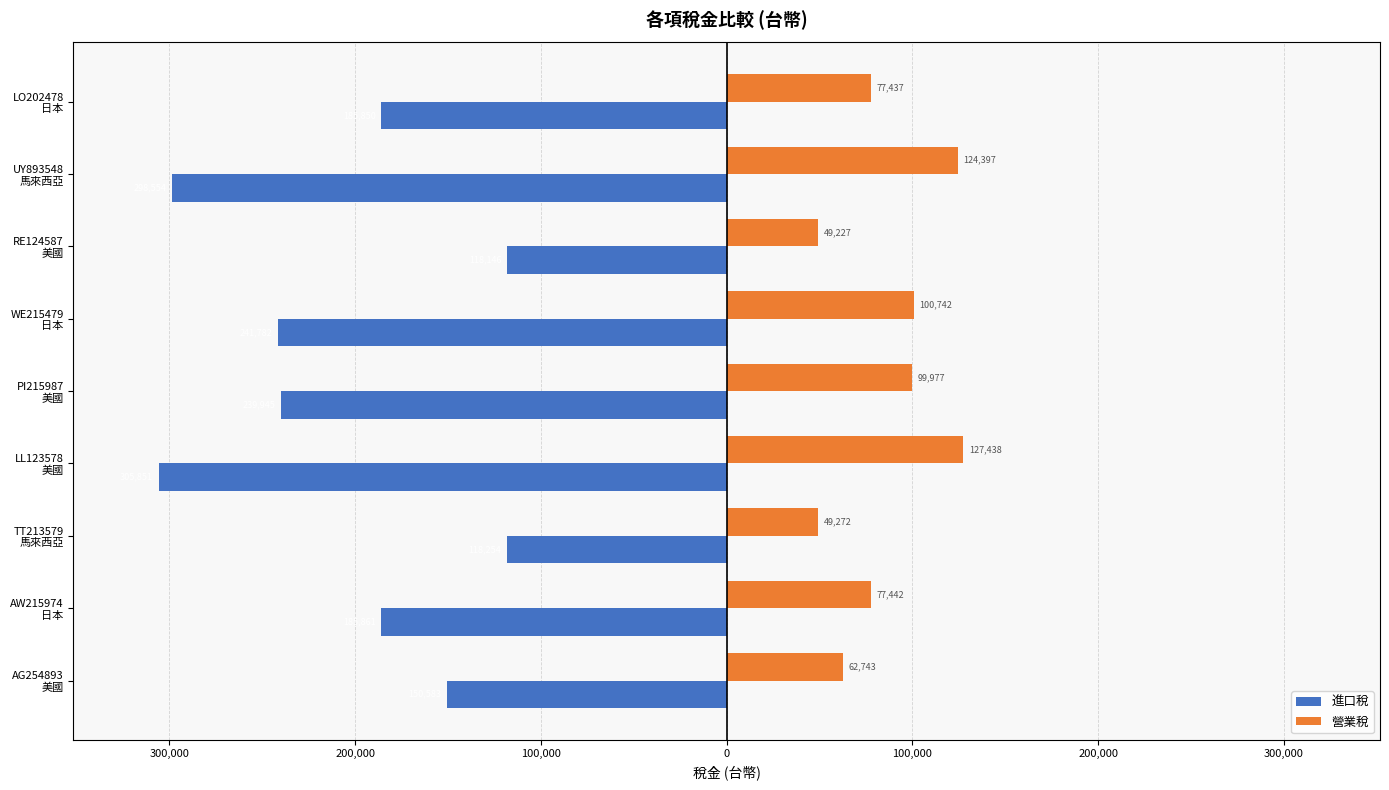

What are all the series names shown in the legend?

進口稅, 營業稅